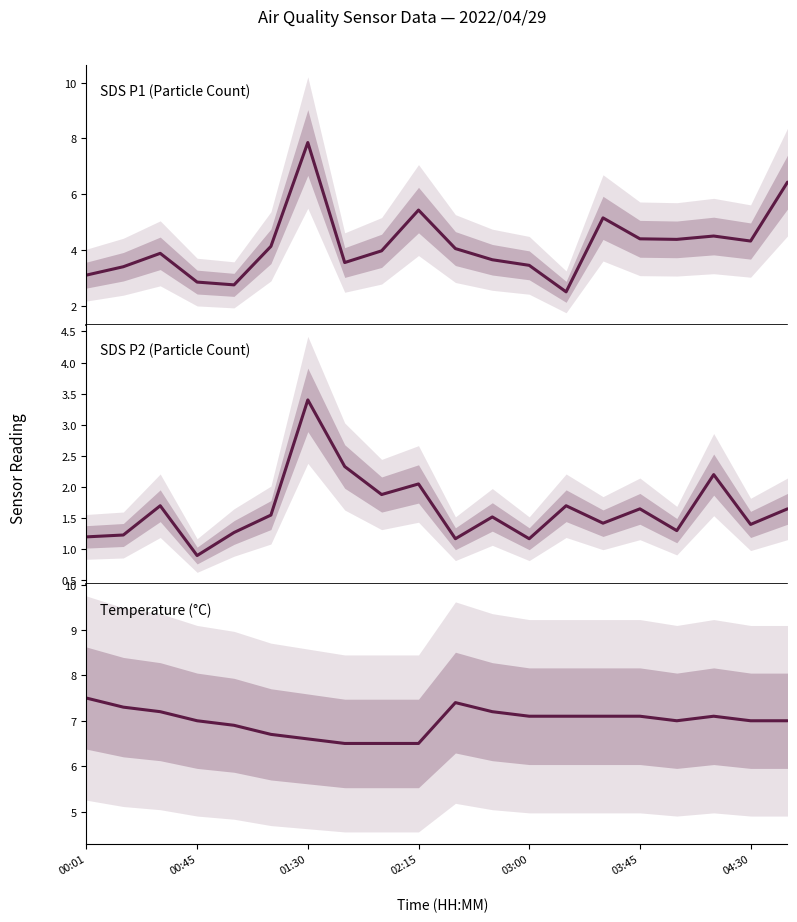

True or false: SDS_P2 and SDS_P1 cross at least once.

False